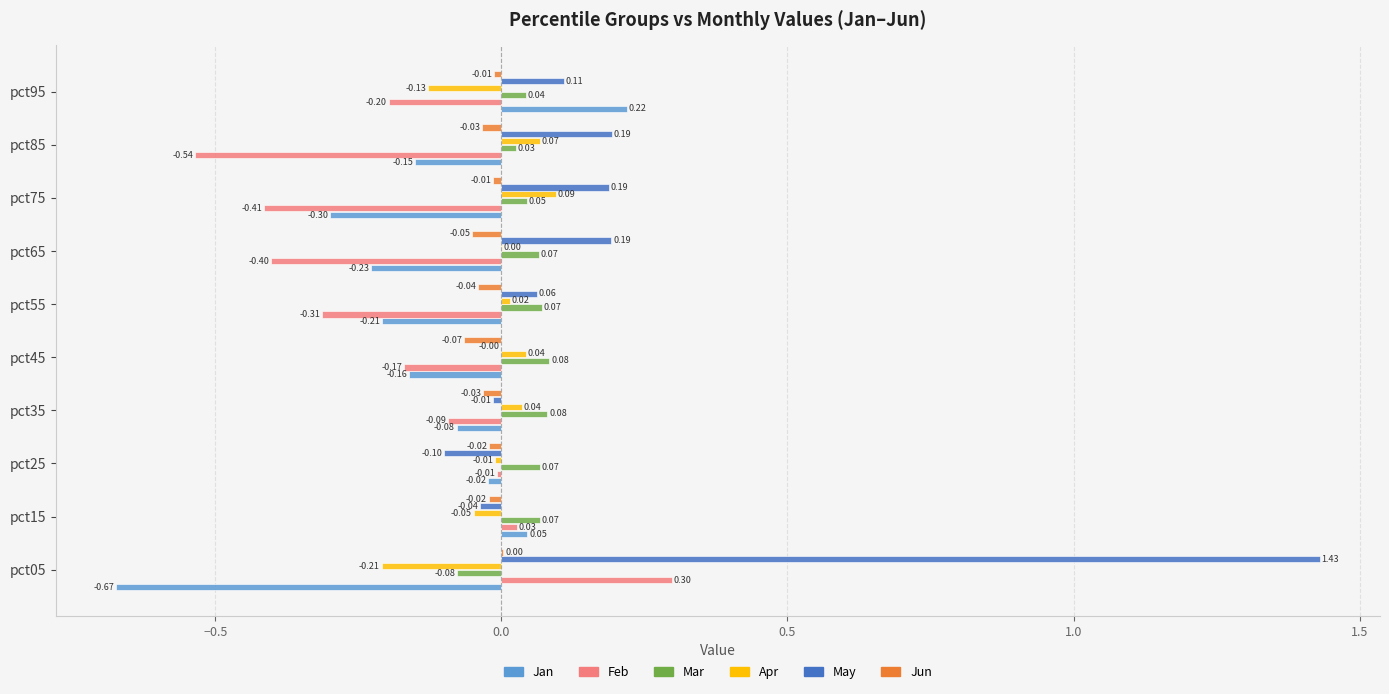

What is the total value across all series at pct65?

-0.4